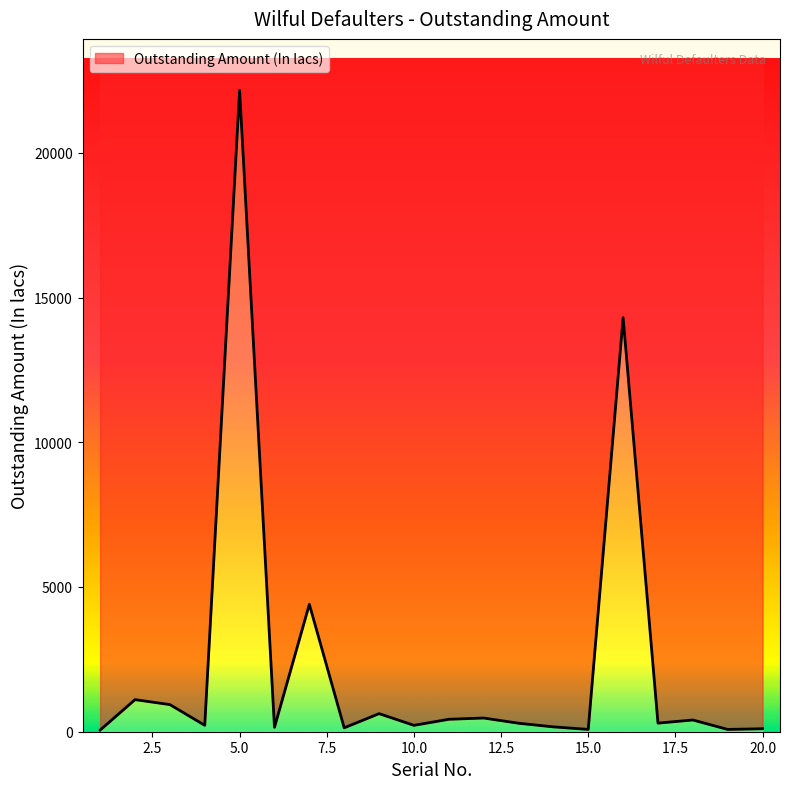

Reading left to right, extract all data points from this chart.

58.0	1108.6	937.2	221.9	22162.9	153.3	4402.0	134.9	625.0	220.6	429.6	474.0	293.4	167.8	80.3	14306.5	297.0	405.4	79.2	103.0